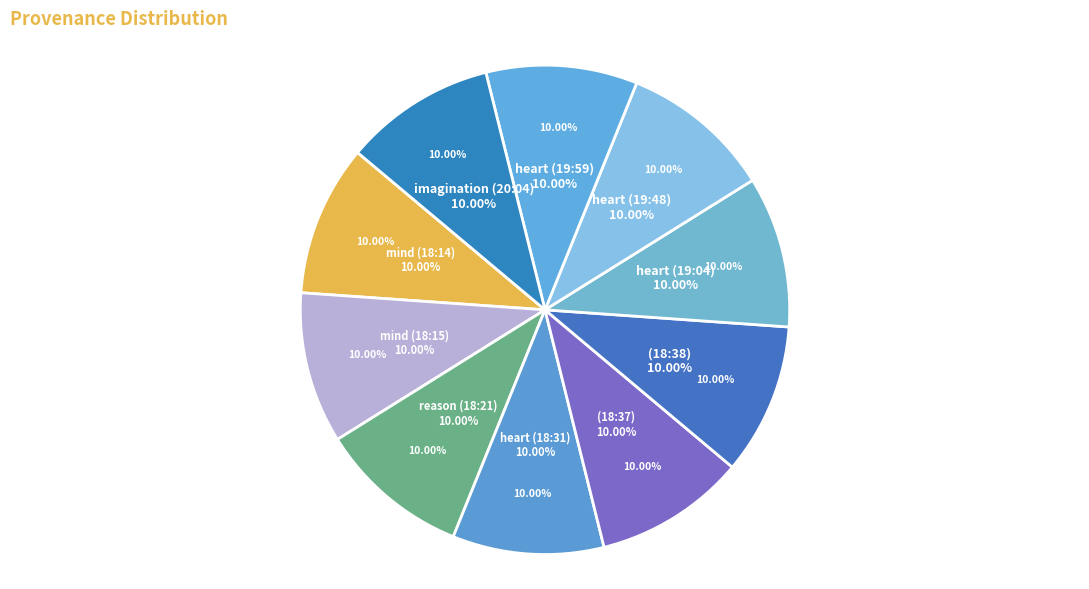

How much of the chart is everything except Searching (18:38)?

90.0%